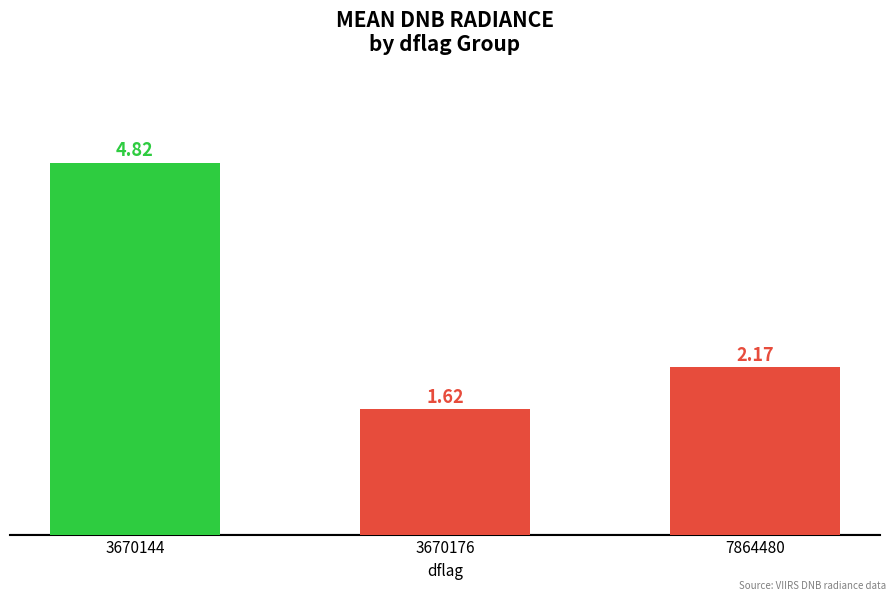

List the labels in order of value, smallest first.

3670176, 7864480, 3670144